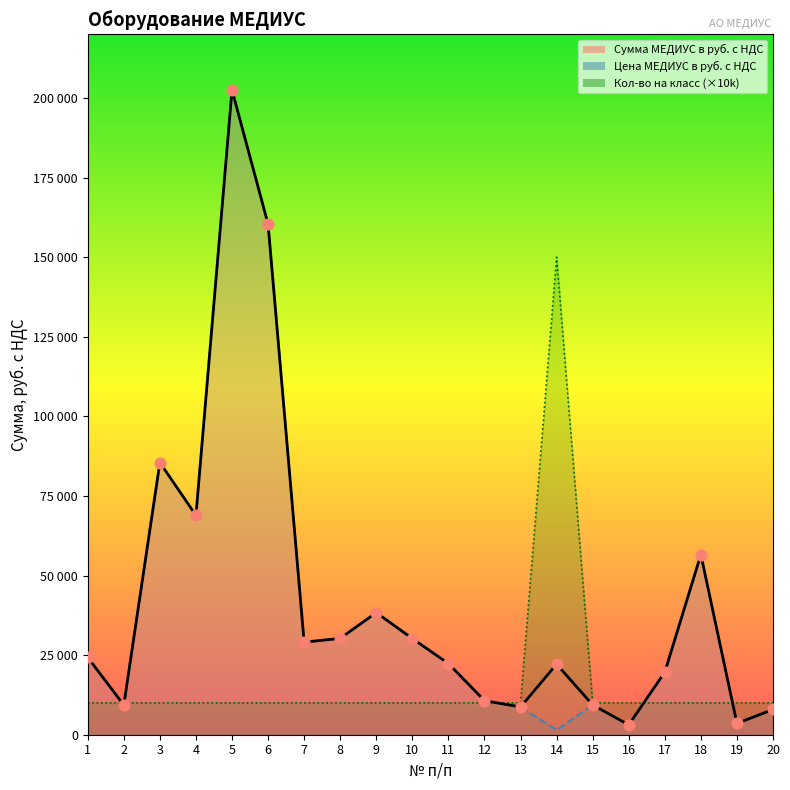

Which series reaches the minimum Y coordinate?

Цена МЕДИУС в руб. с НДС